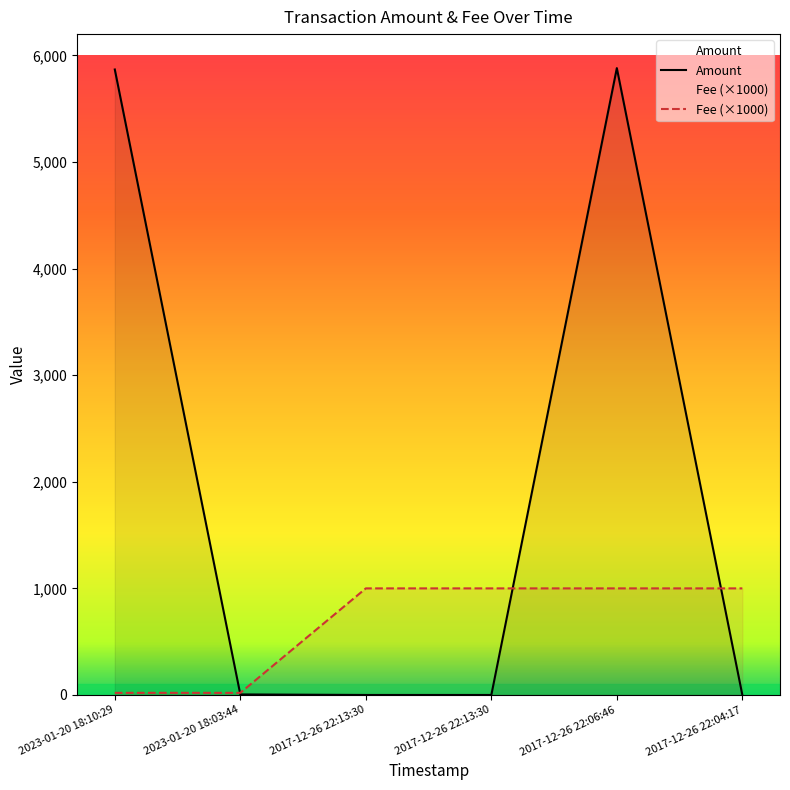

List the series in order of their overall mean, highest first.

Amount, Fee (×1000)